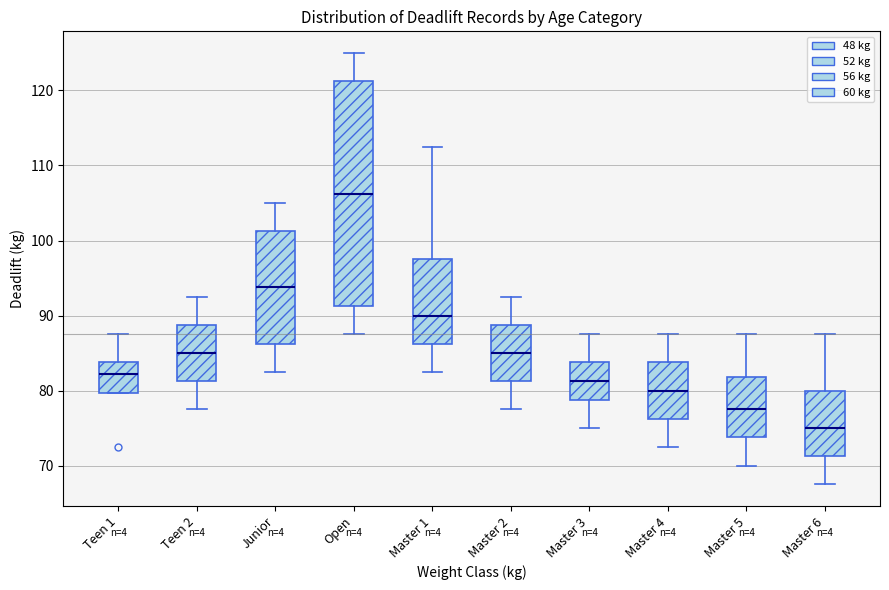

Where is the upper edge of the box for Teen 2 on the y-axis? The values are not printed on the chart, so give them approximately, as read against the axis.

89